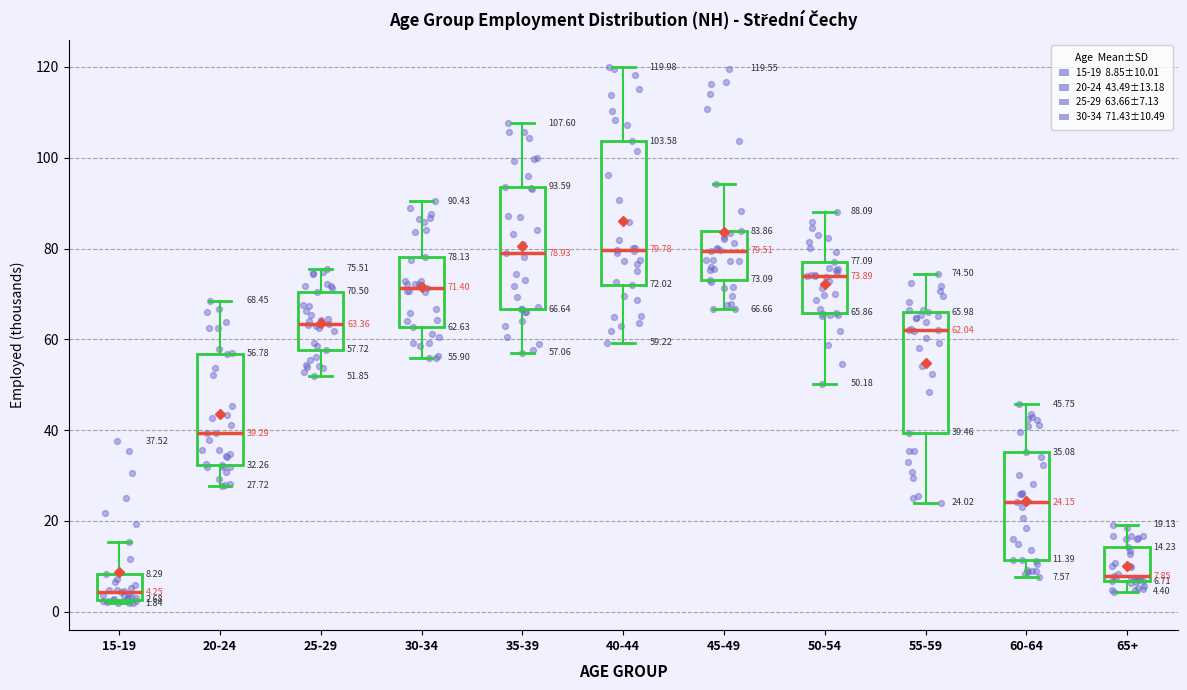

Comparing the boxes themselves (not the whiskers), which one is the tallest?

40-44